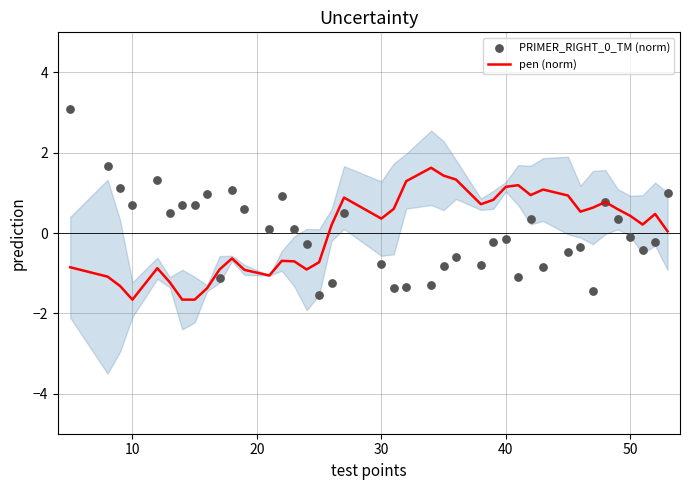

What is the minimum value for pen (norm)?

-1.7